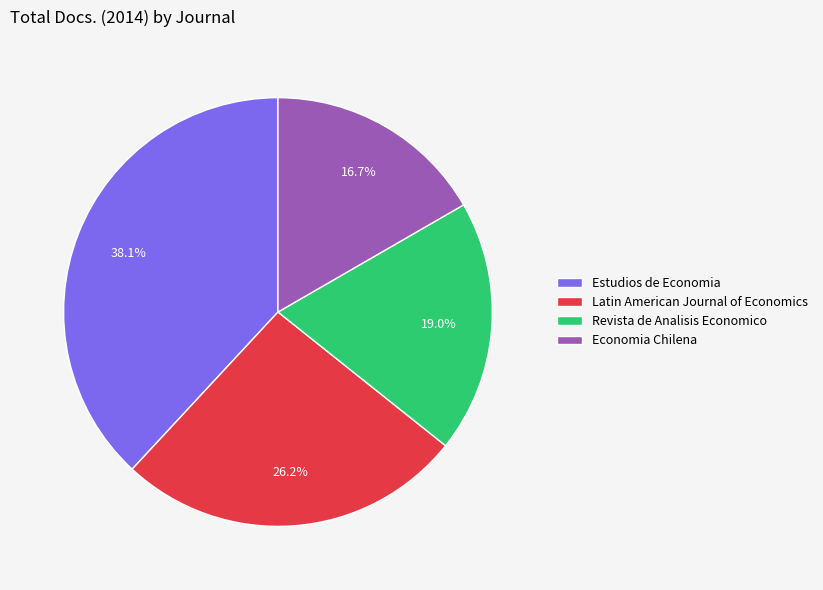

What percentage is the Economia Chilena slice, to the nearest percent?

17%